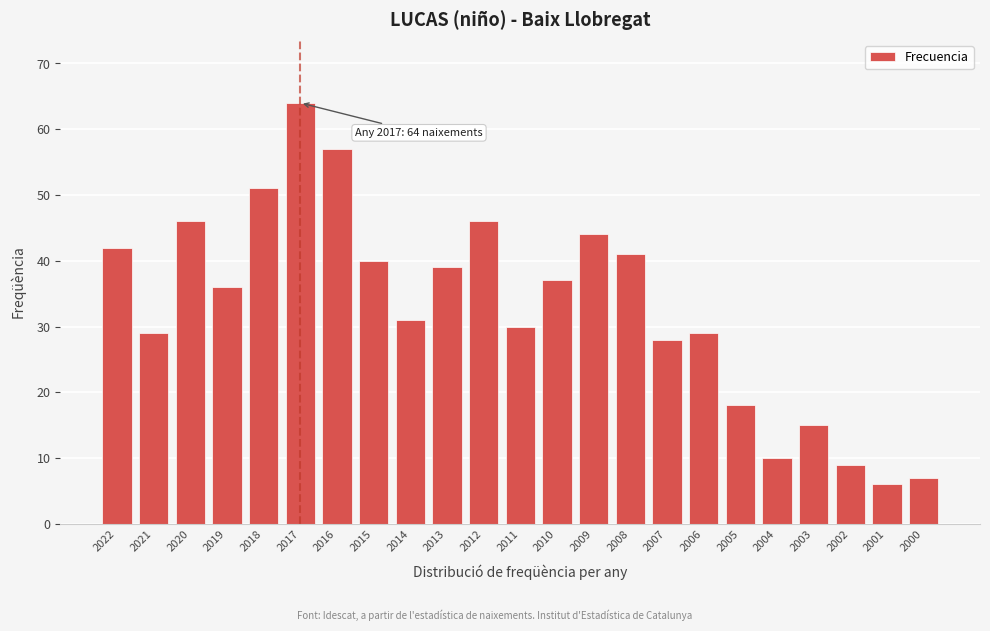

Reading left to right, list all the values displayed in this chart.

2022=42	2021=29	2020=46	2019=36	2018=51	2017=64	2016=57	2015=40	2014=31	2013=39	2012=46	2011=30	2010=37	2009=44	2008=41	2007=28	2006=29	2005=18	2004=10	2003=15	2002=9	2001=6	2000=7